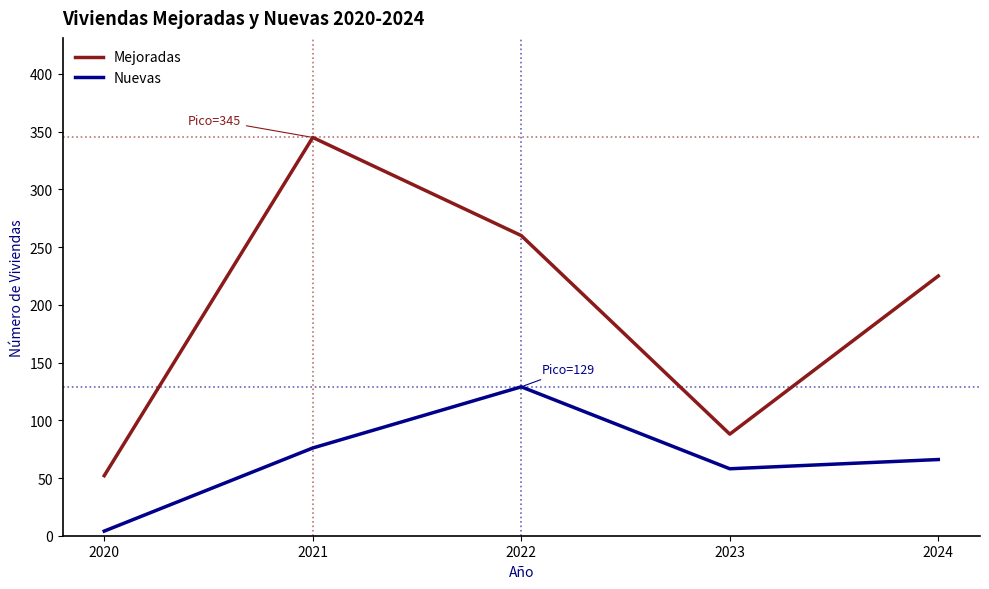

What are all the series names shown in the legend?

Mejoradas, Nuevas